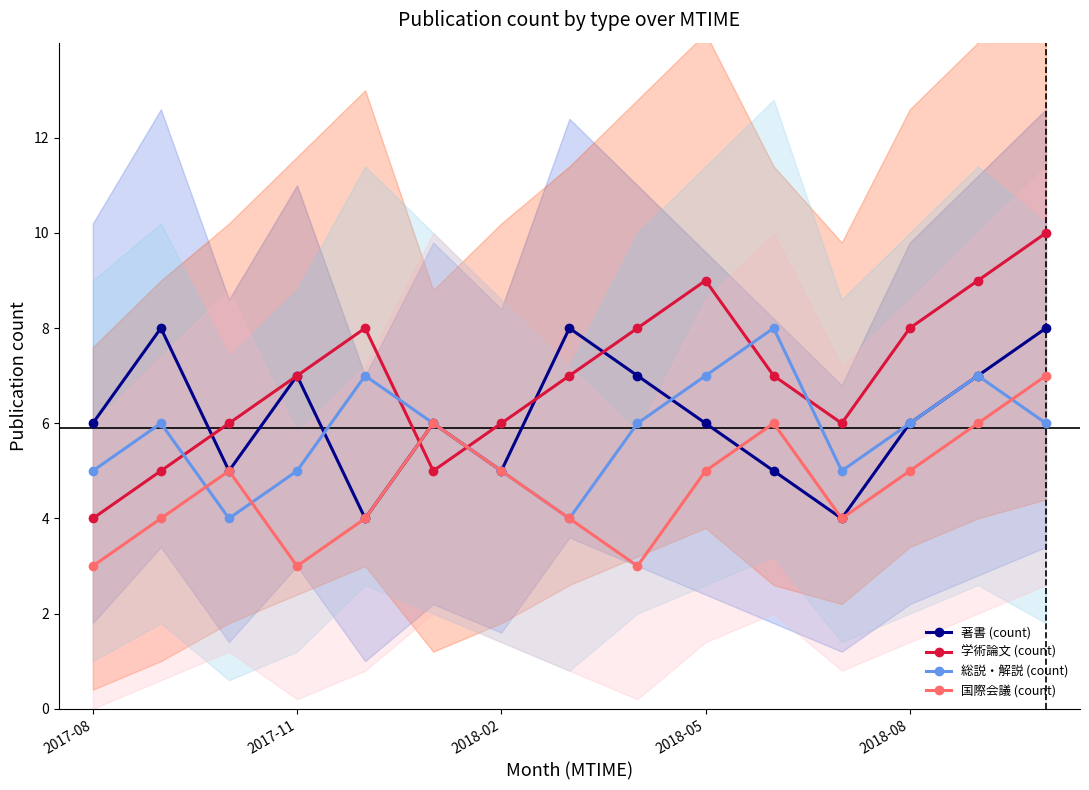

After their last crossing, which series has the higher values: 著書 (count) or 国際会議 (count)?

国際会議 (count)